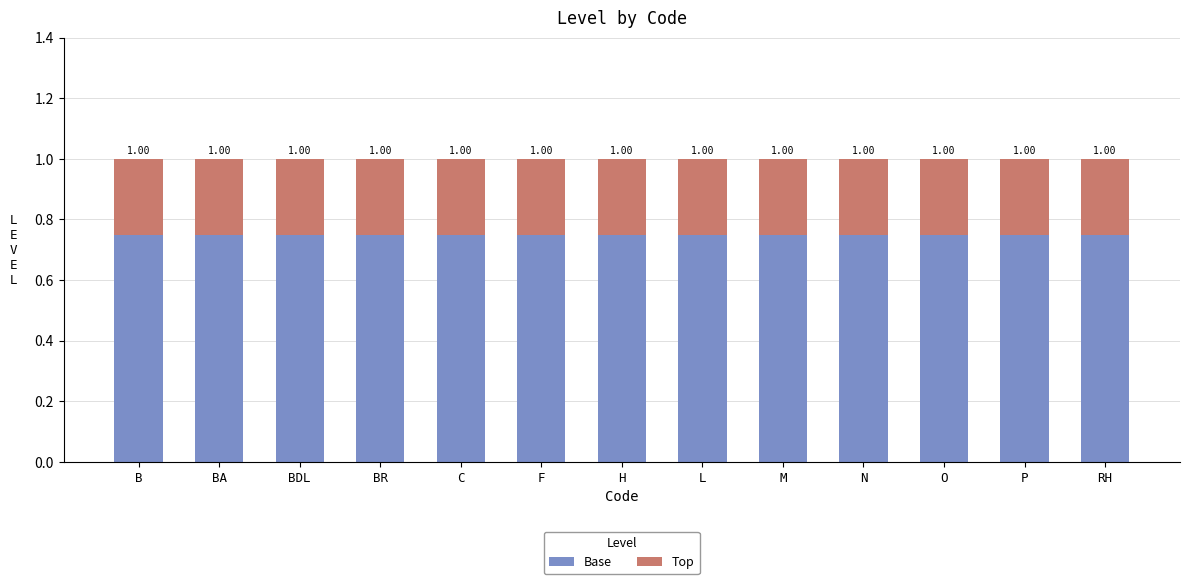

What is the value of the Base bar at the 9th from the left?

0.8